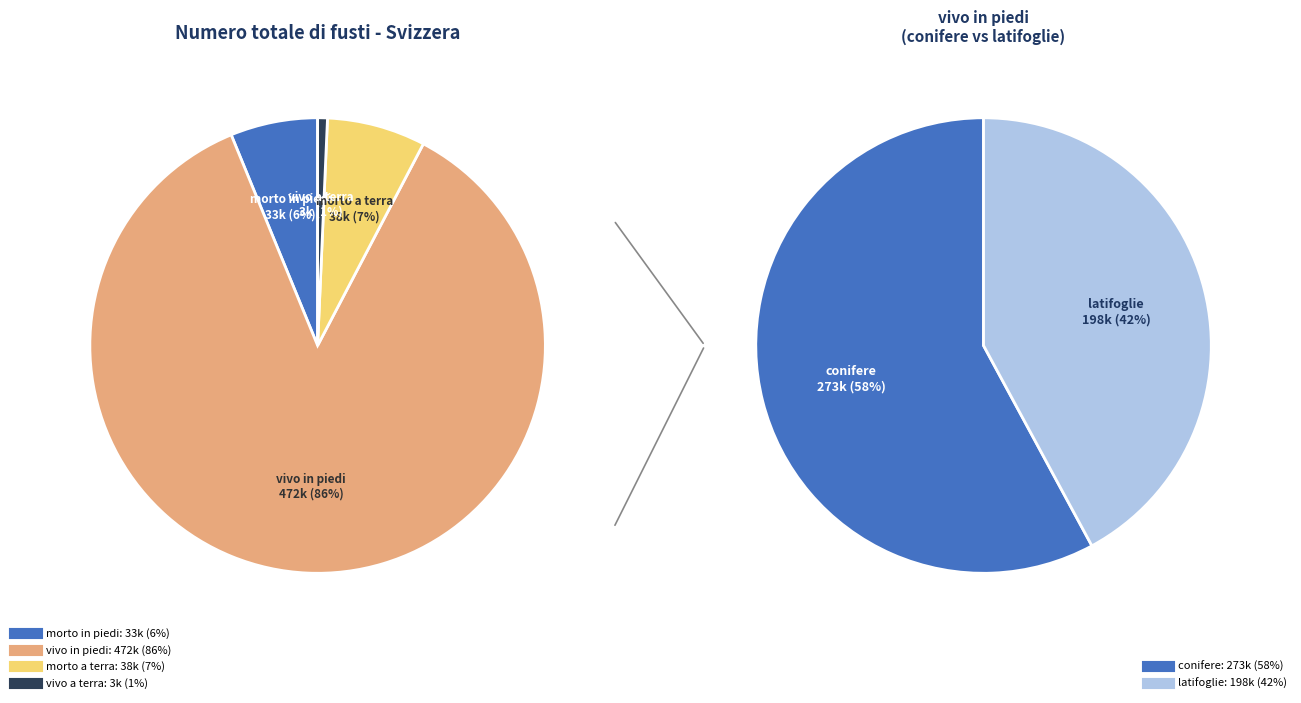

Count the number of slices in the pie.

4